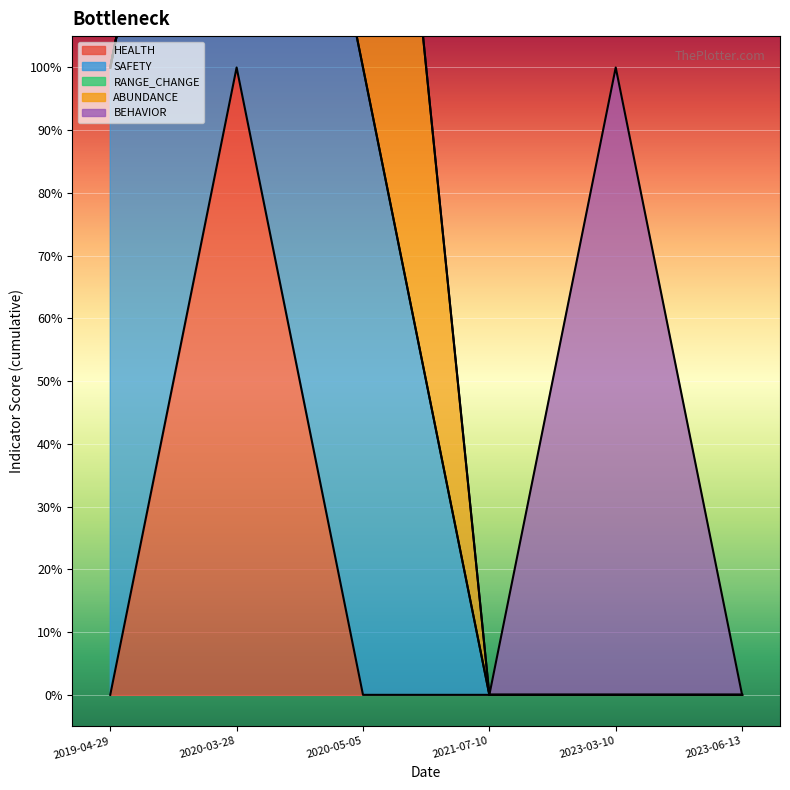

List the labels in order of BEHAVIOR value, largest first.

2023-03-10, 2019-04-29, 2020-03-28, 2020-05-05, 2021-07-10, 2023-06-13